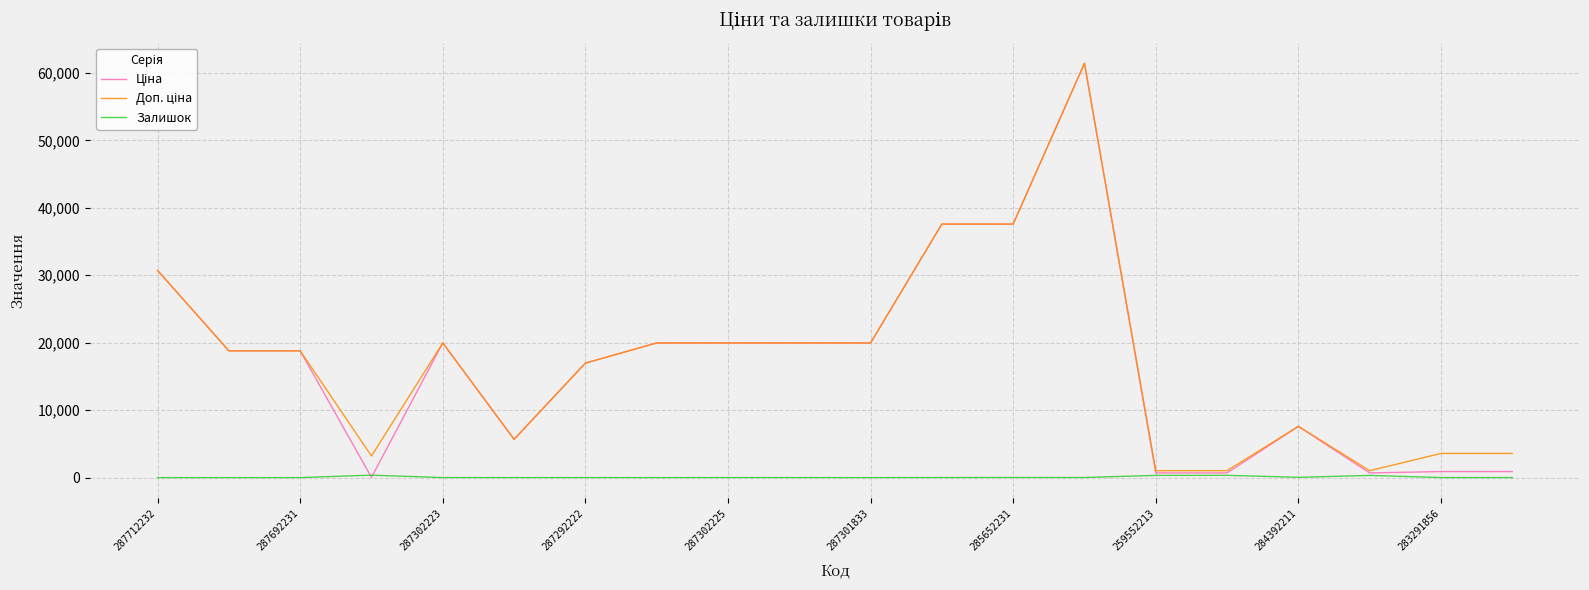

At how many categories does at least one series exceed 27583?

4